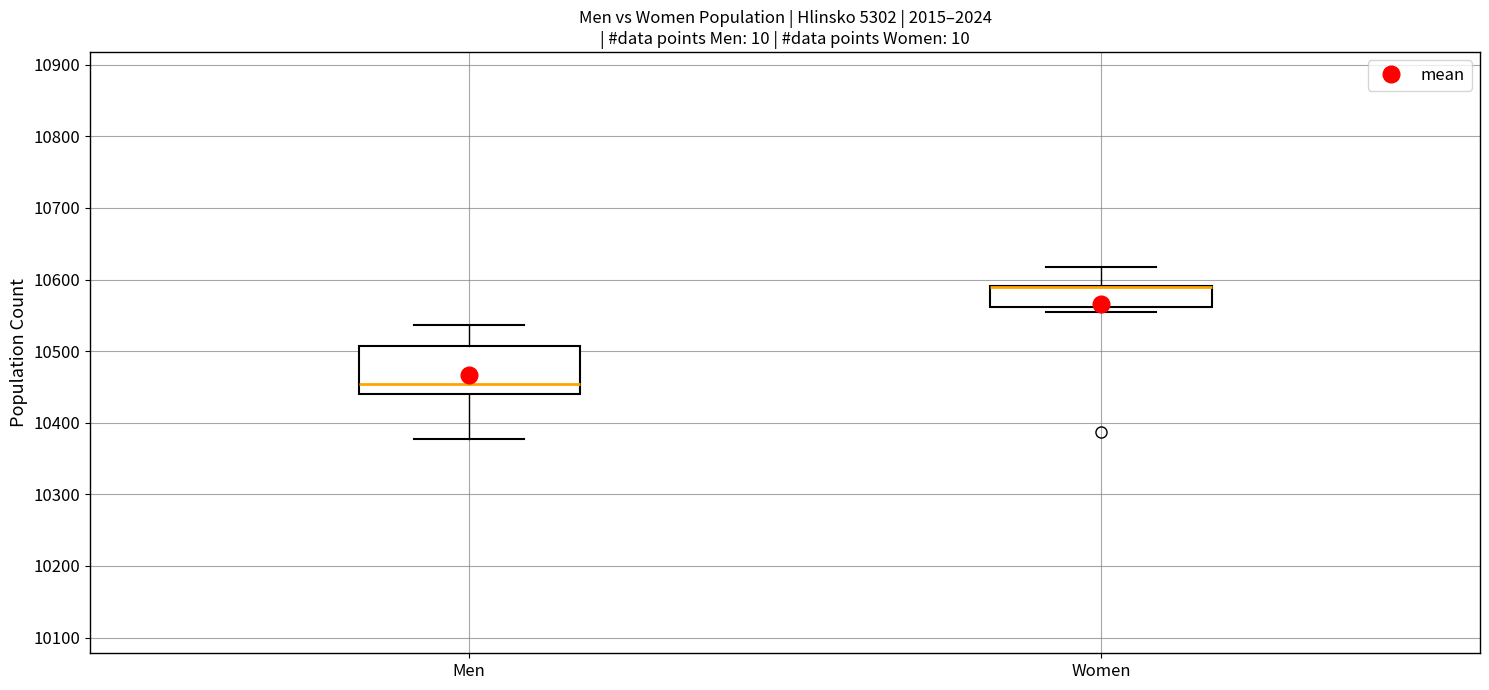

Reading left to right, transcribe this box plot: for each box, give where its median line is, the range the box spans, and where its two whiskers end, as read against the y-axis. The values are not printed on the chart, so give them approximately, as read against the axis.

Men: median 10450, box 10440 to 10510, whiskers 10380 to 10540
Women: median 10590 (drawn on the box's upper edge), box 10560 to 10590, whiskers 10560 (just below the box's lower edge) to 10620